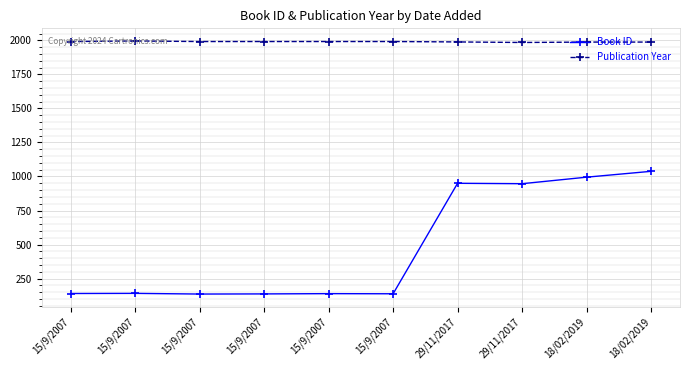

True or false: Book ID and Publication Year cross at least once.

False